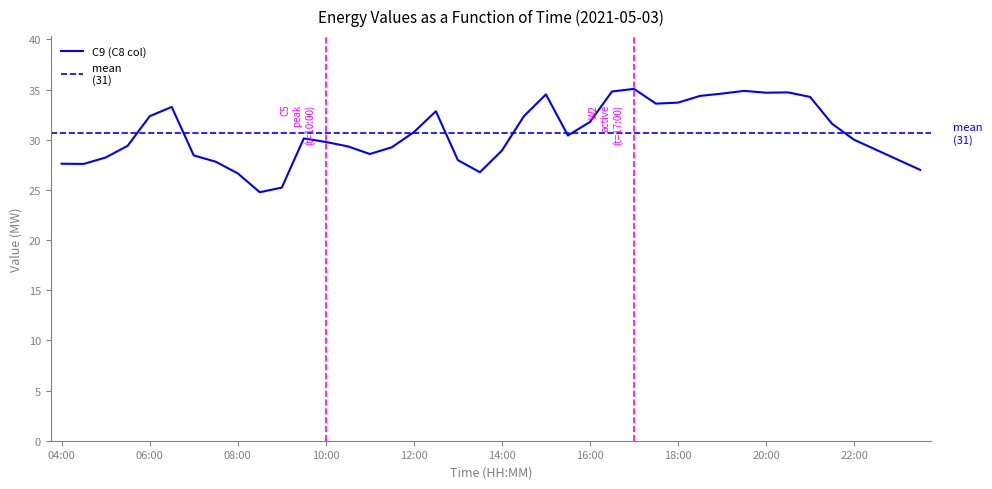

What is the highest value of the C9 (C8 col) series?

35.1